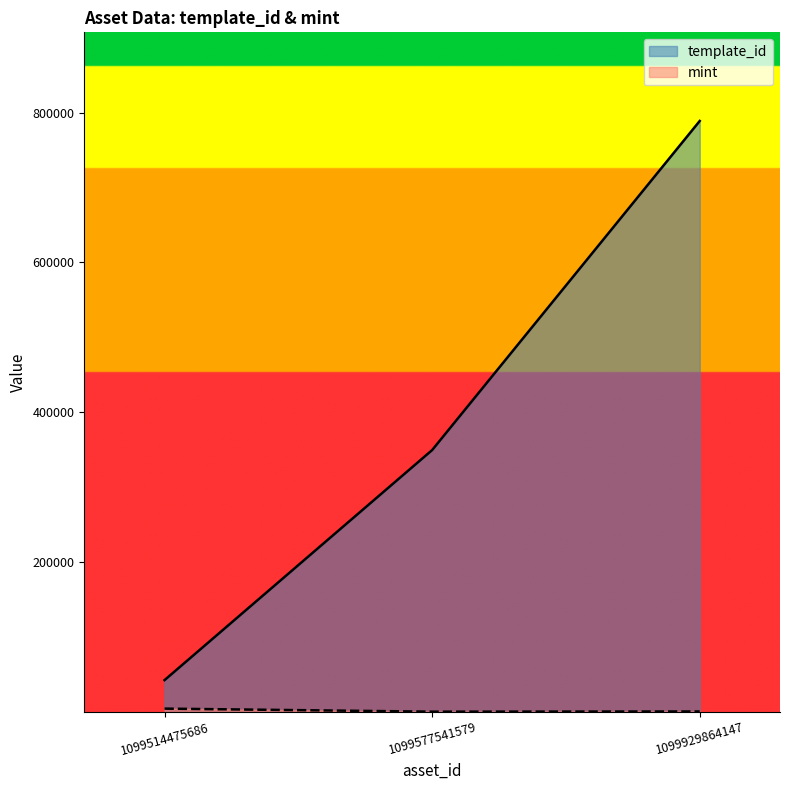

What is the sum of all template_id values?

1180810